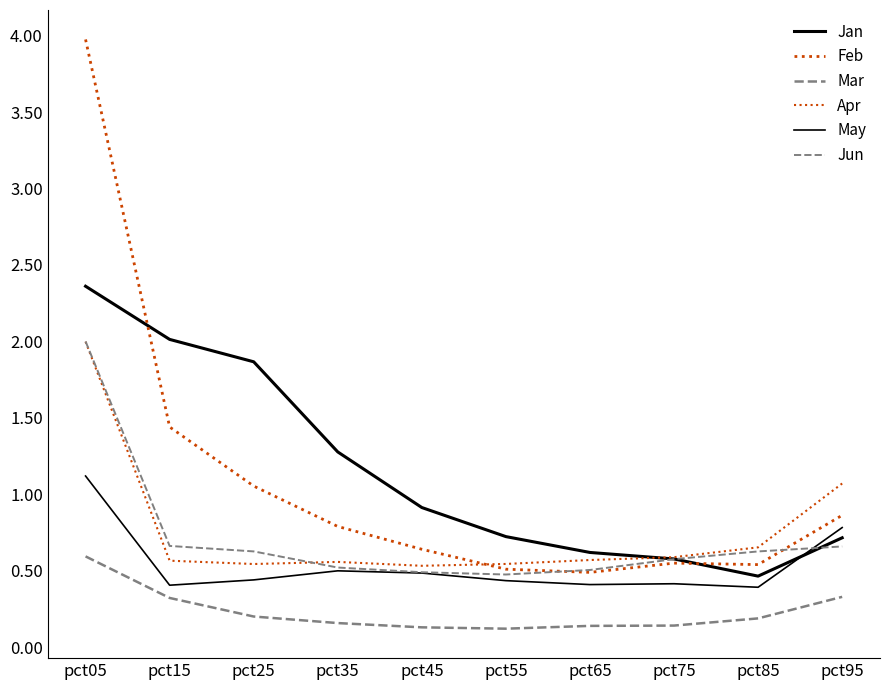

How many lines are shown in the chart?

6